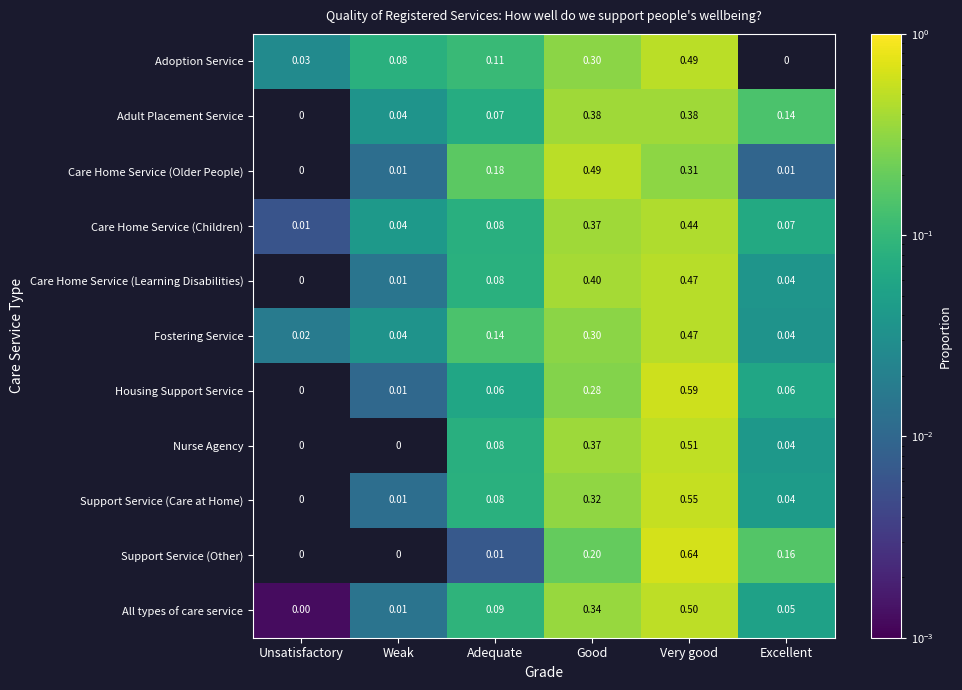

Count the number of data series in this chart.

11